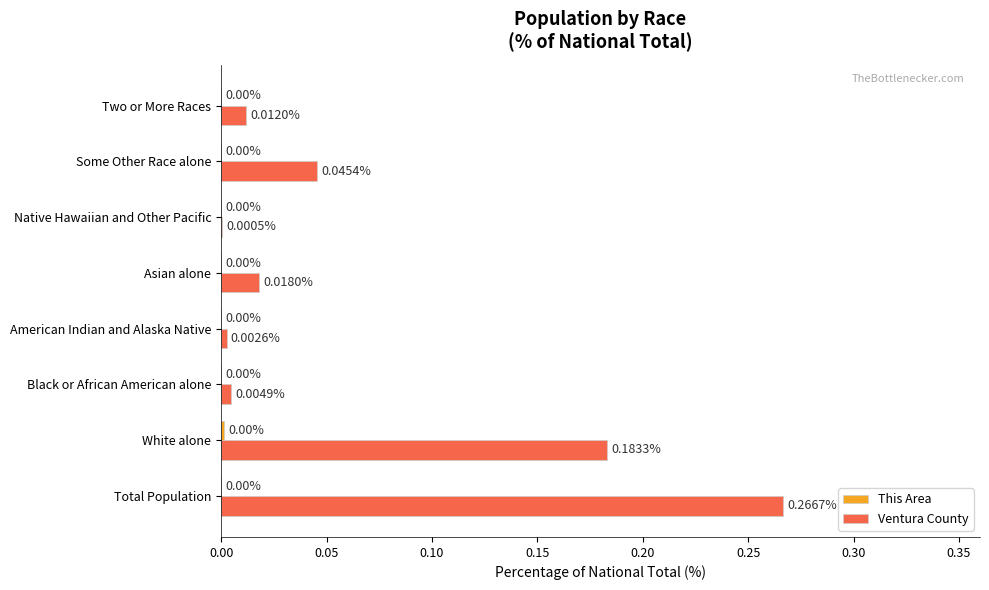

What is the sum of all Ventura County values?

0.5